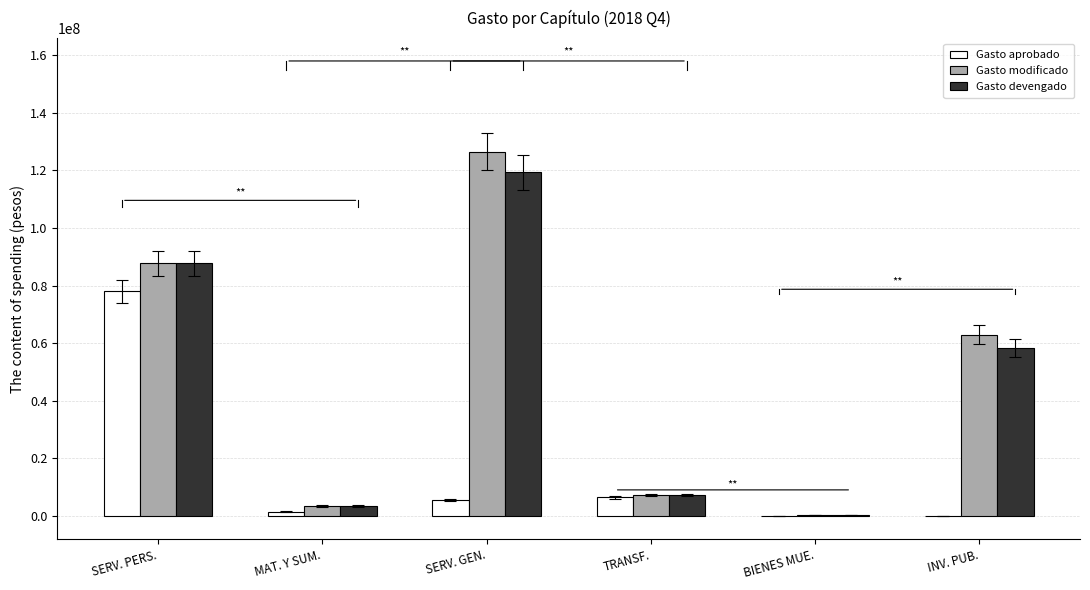

Between SERV. GEN. and TRANSF., which series saw the biggest shift?

Gasto modificado